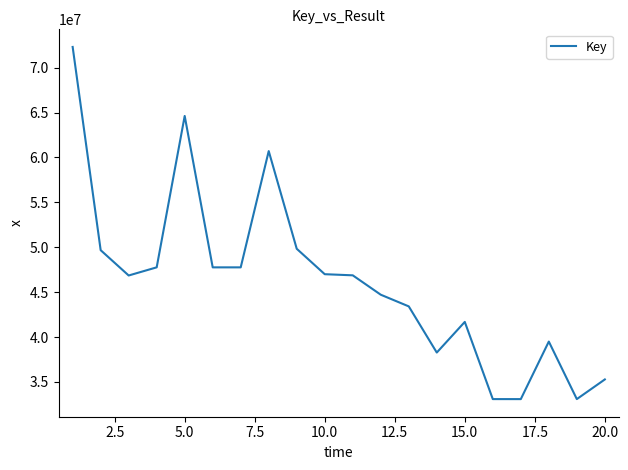

True or false: the data has more than 0 interior local peaks.

True